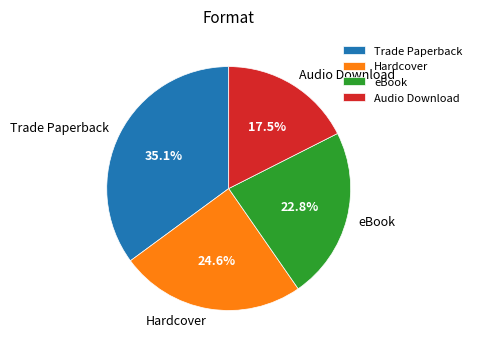

Does any single category account for the majority?

No